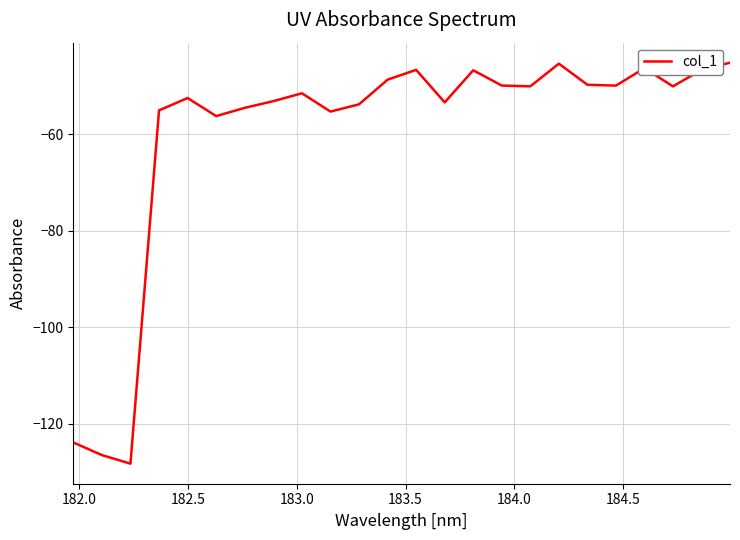

What is the difference between the maximum and minimum values?

83.1